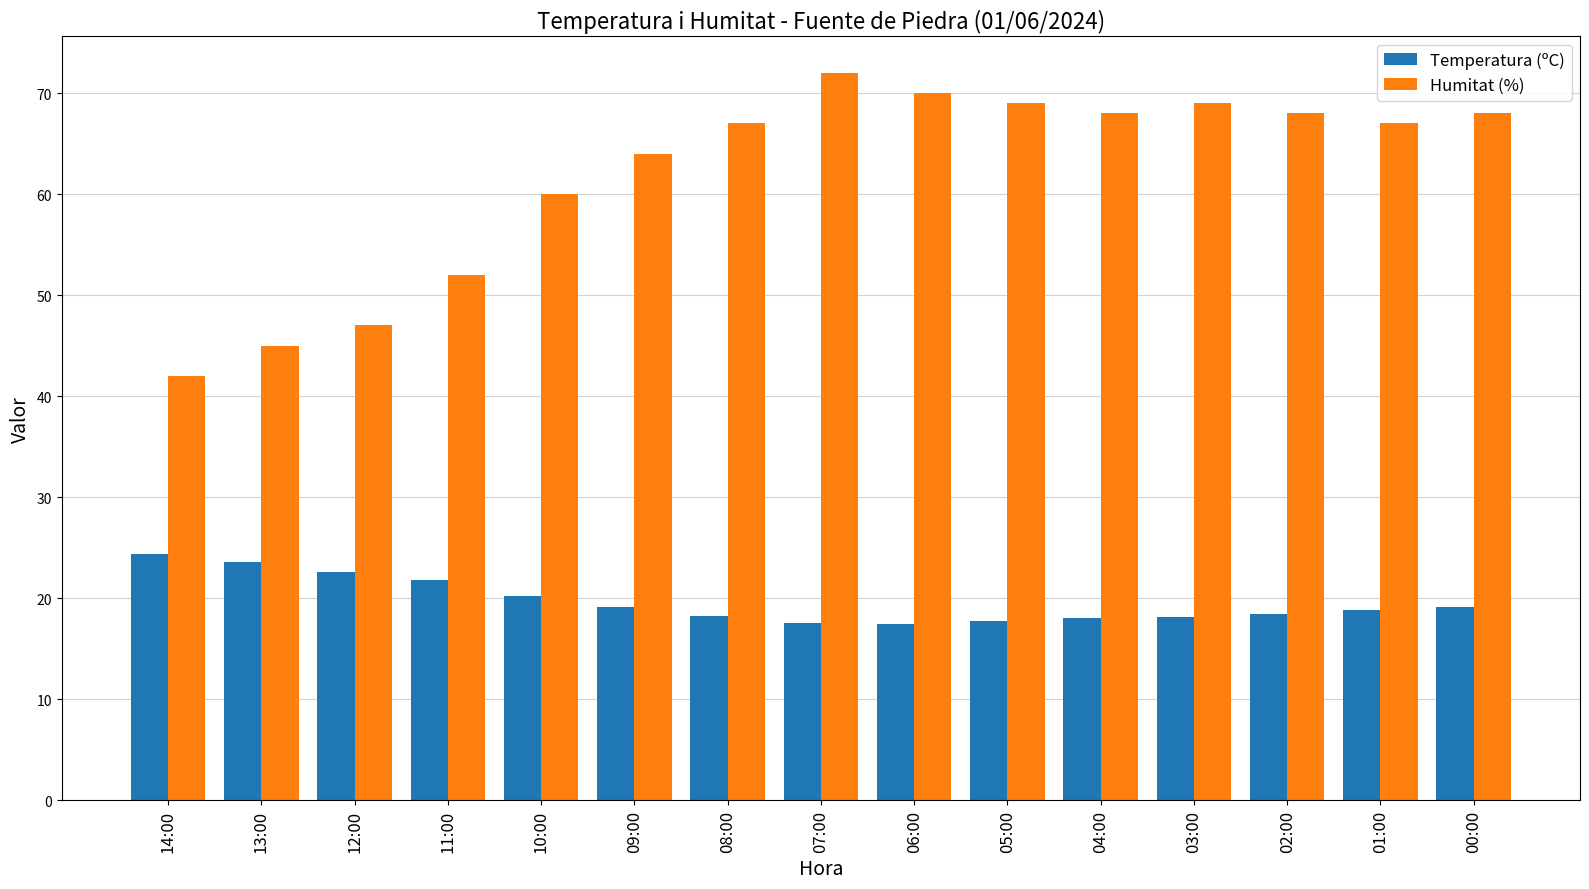

Is it true that Humitat (%) equals 45.0 at 13:00?

True